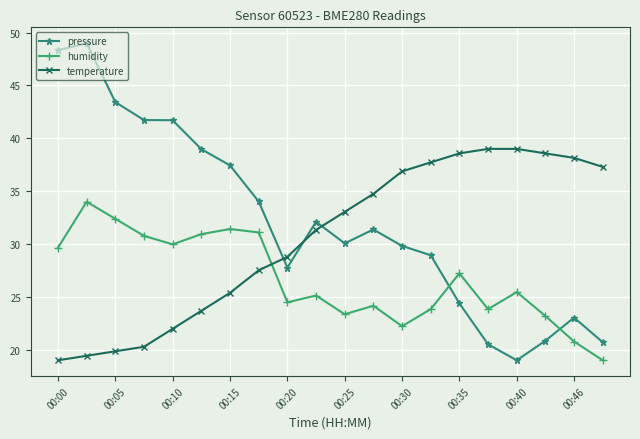

True or false: pressure and temperature intersect in this chart.

True